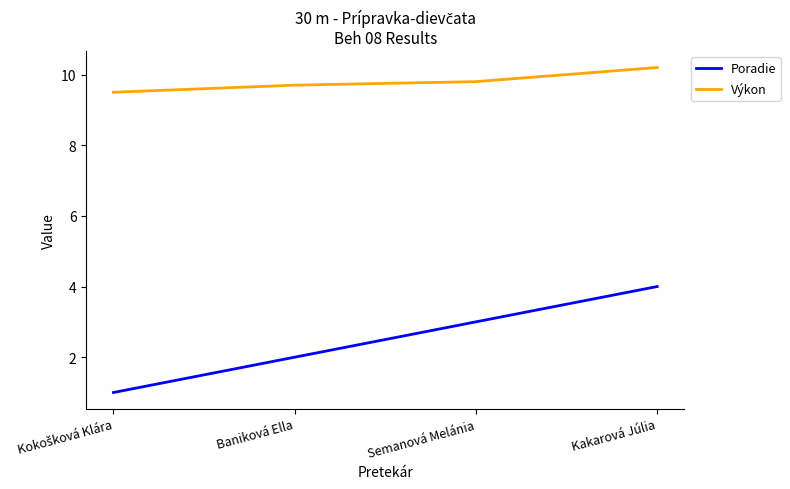

What are all the series names shown in the legend?

Poradie, Výkon